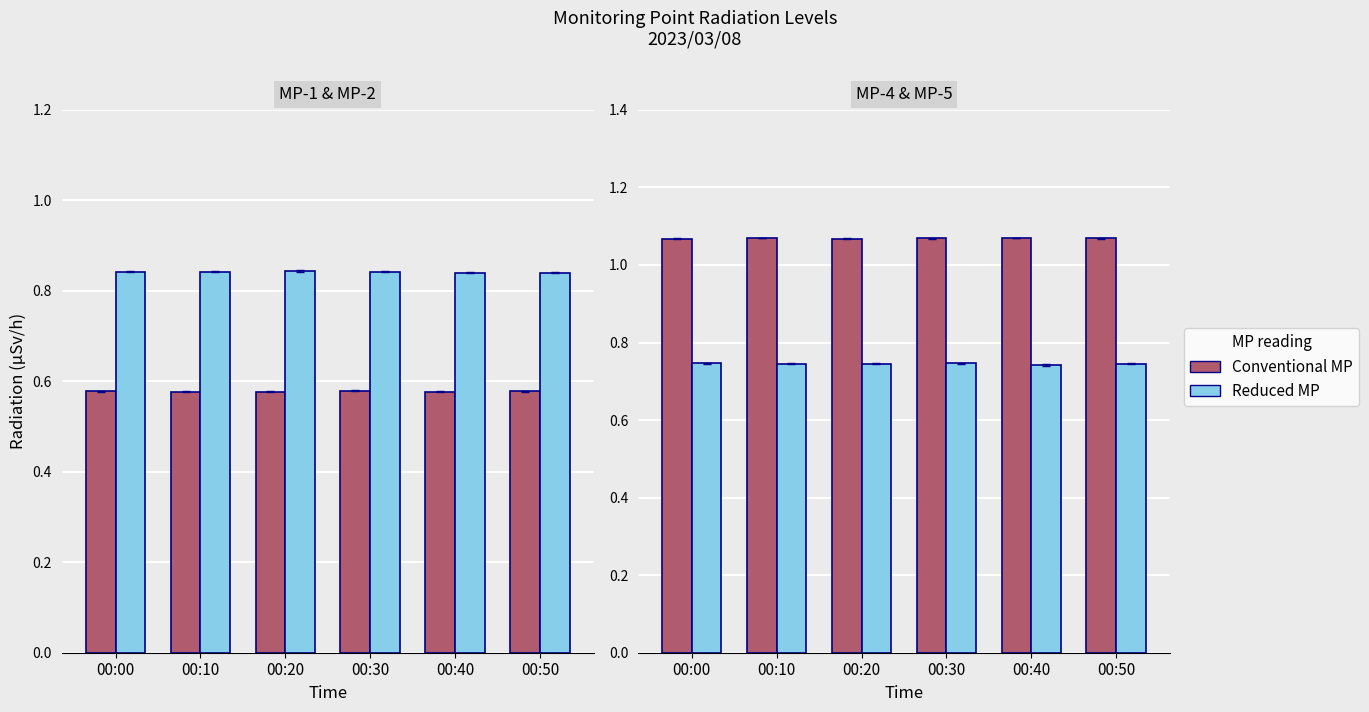

Reading left to right, what are all the values shown in this chart?

MP-1: 00:00=0.6	00:10=0.6	00:20=0.6	00:30=0.6	00:40=0.6	00:50=0.6
MP-2: 00:00=0.8	00:10=0.8	00:20=0.8	00:30=0.8	00:40=0.8	00:50=0.8
MP-4: 00:00=1.1	00:10=1.1	00:20=1.1	00:30=1.1	00:40=1.1	00:50=1.1
MP-5: 00:00=0.7	00:10=0.7	00:20=0.7	00:30=0.7	00:40=0.7	00:50=0.7